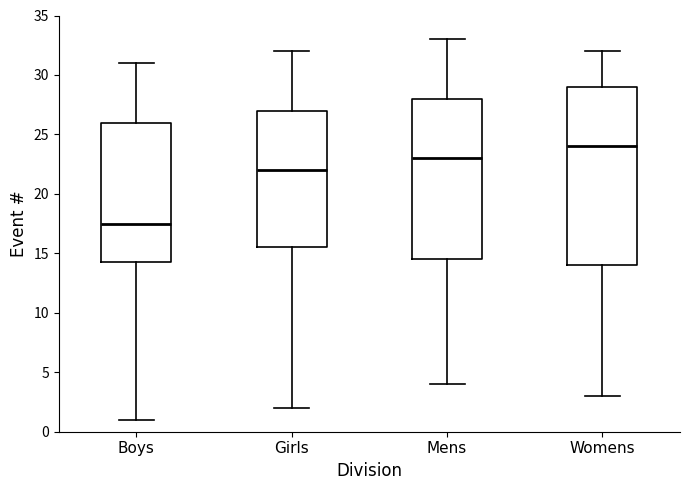

Where is the lower edge of the box for Mens on the y-axis? The values are not printed on the chart, so give them approximately, as read against the axis.

14.5